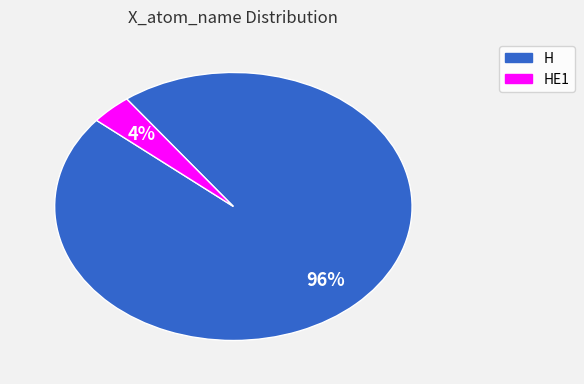

Is there any slice that represents more than half of the pie?

Yes